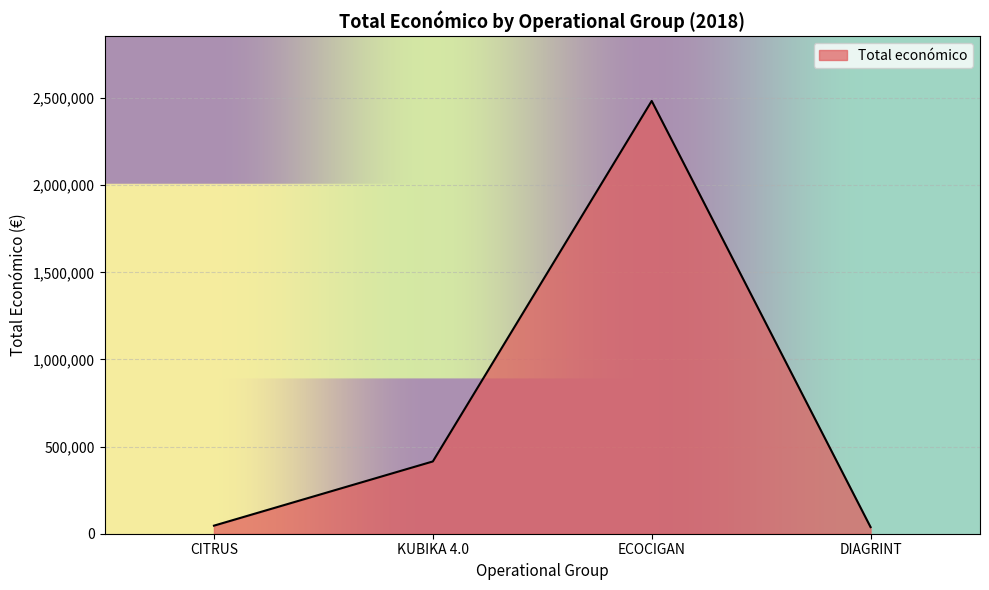

What is the difference between the maximum and minimum values?

2445790